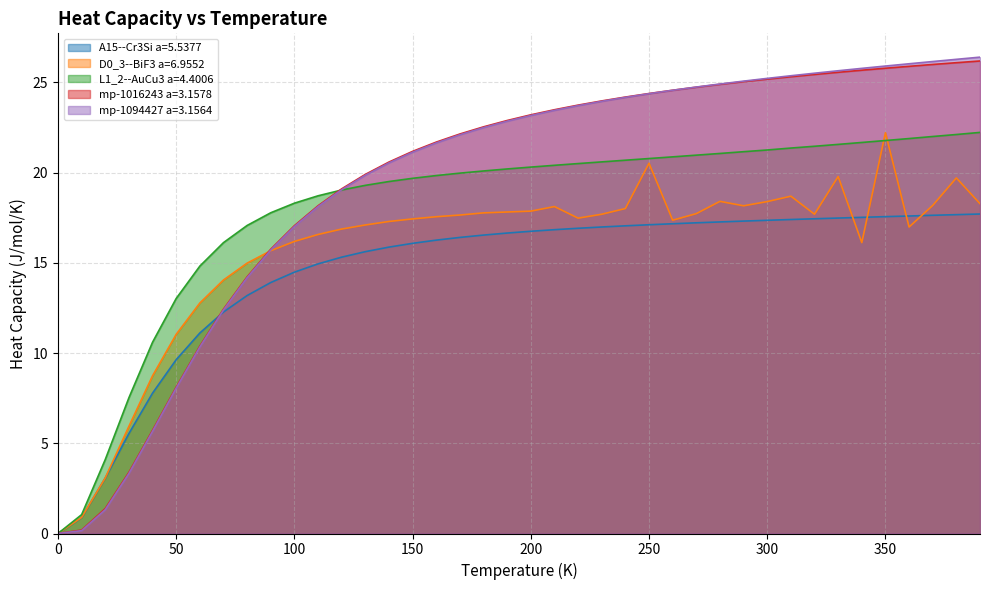

How many lines are shown in the chart?

5